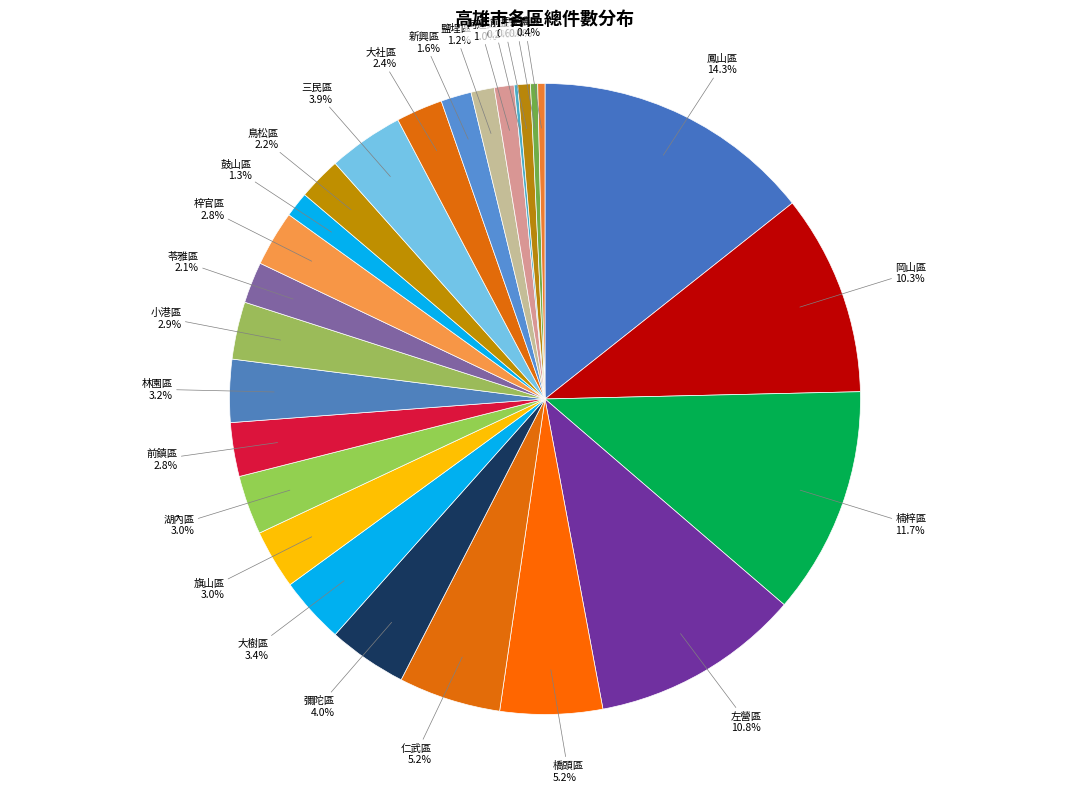

Which has a higher value, 湖內區 or 苓雅區?

湖內區